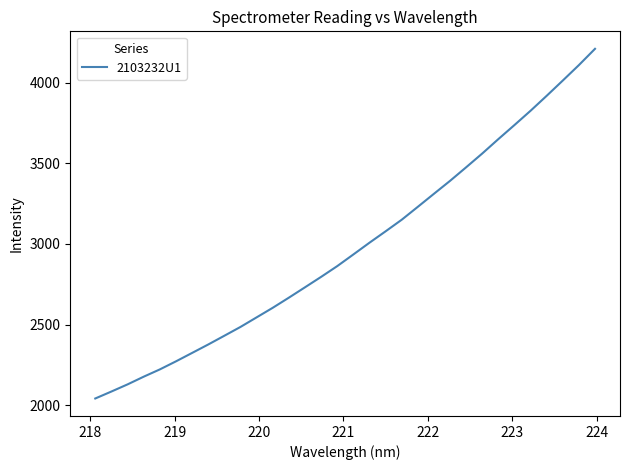

Is this an area chart (filled region under the line)?

No